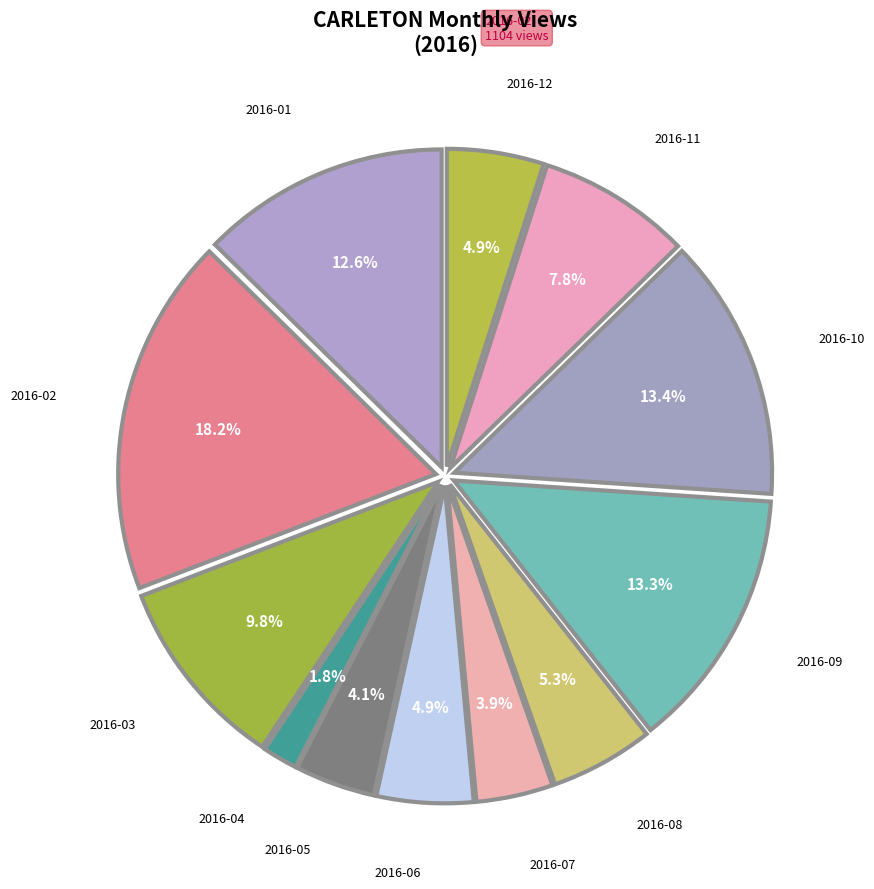

How many slices are in this pie chart?

12